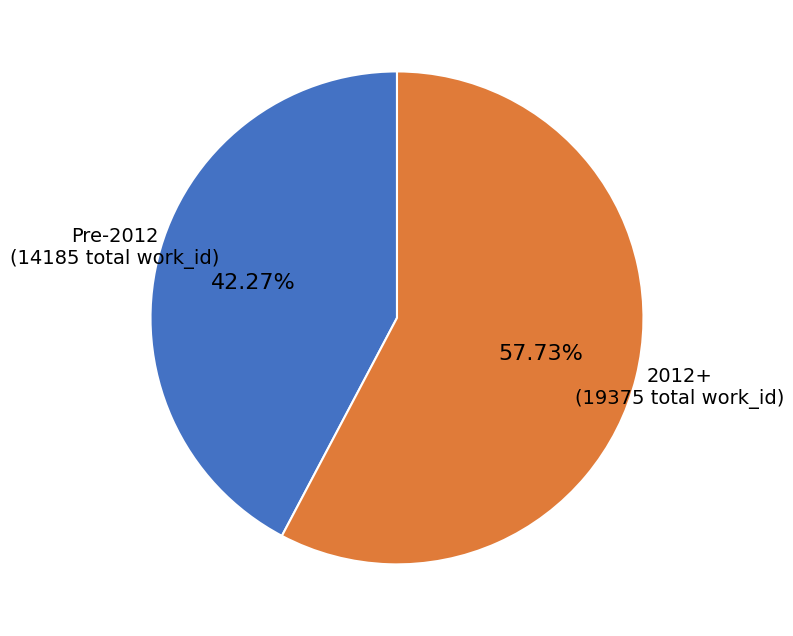

Is there any slice that represents more than half of the pie?

Yes